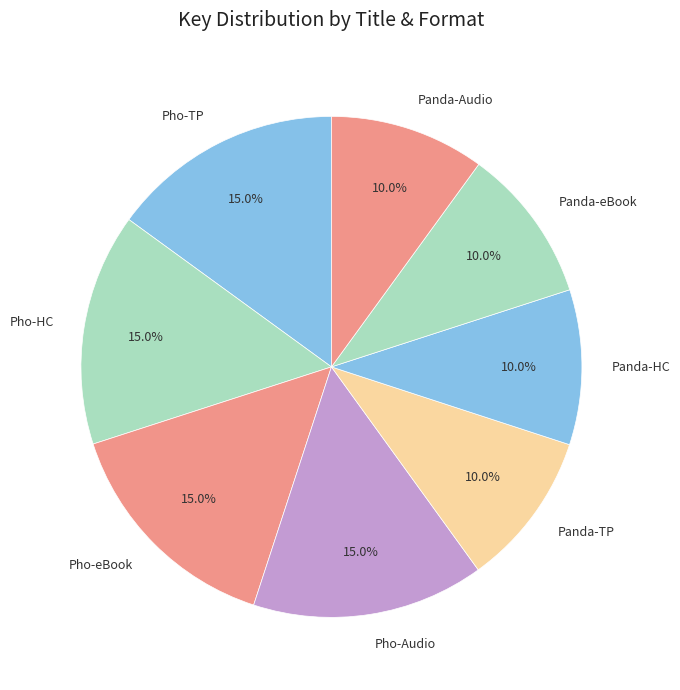

Does Panda-HC account for over 50% of the chart?

No